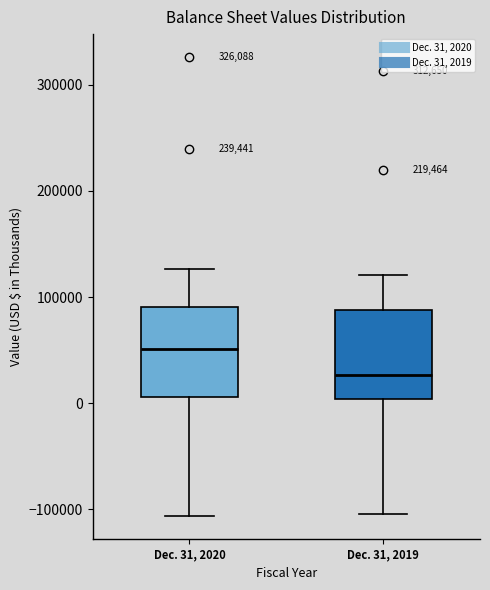

Reading left to right, read every box against the y-axis: the position of its median line, the range the box covers, and the ends of its whiskers. The values are not printed on the chart, so give them approximately, as read against the axis.

Dec. 31, 2020: median 50000, box 10000 to 90000, whiskers -110000 to 130000
Dec. 31, 2019: median 30000, box 0 to 90000, whiskers -100000 to 120000